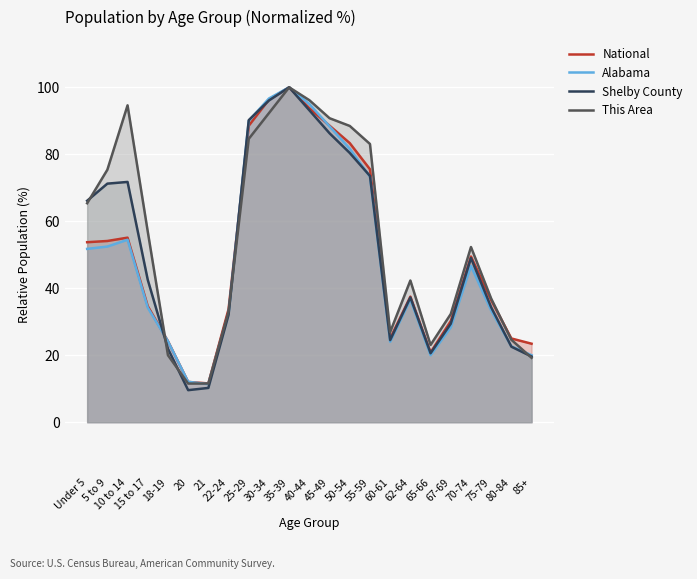

At how many categories does at least one series exceed 15?

21